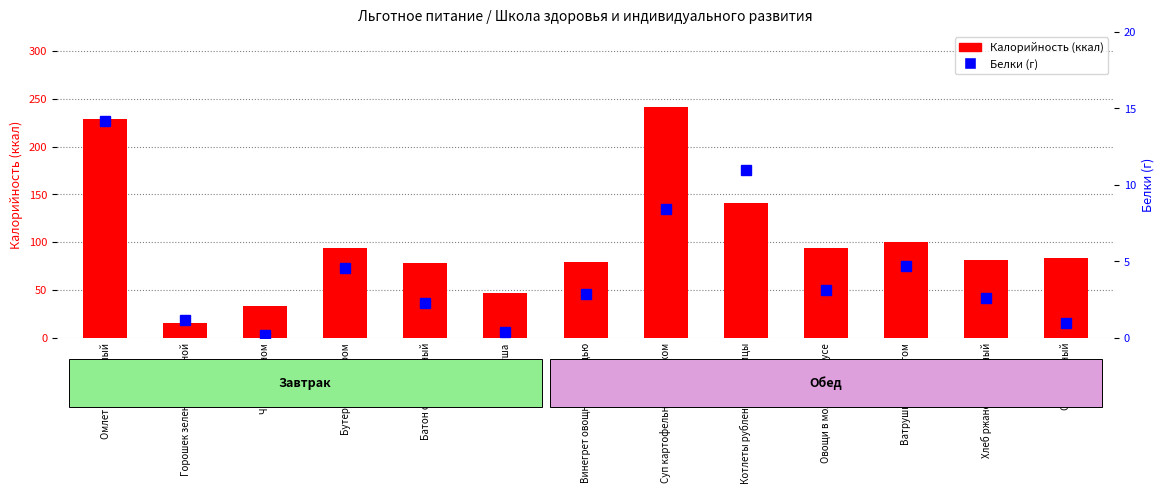

Is it true that Белки equals 9.1 at Омлет натуральный?

False